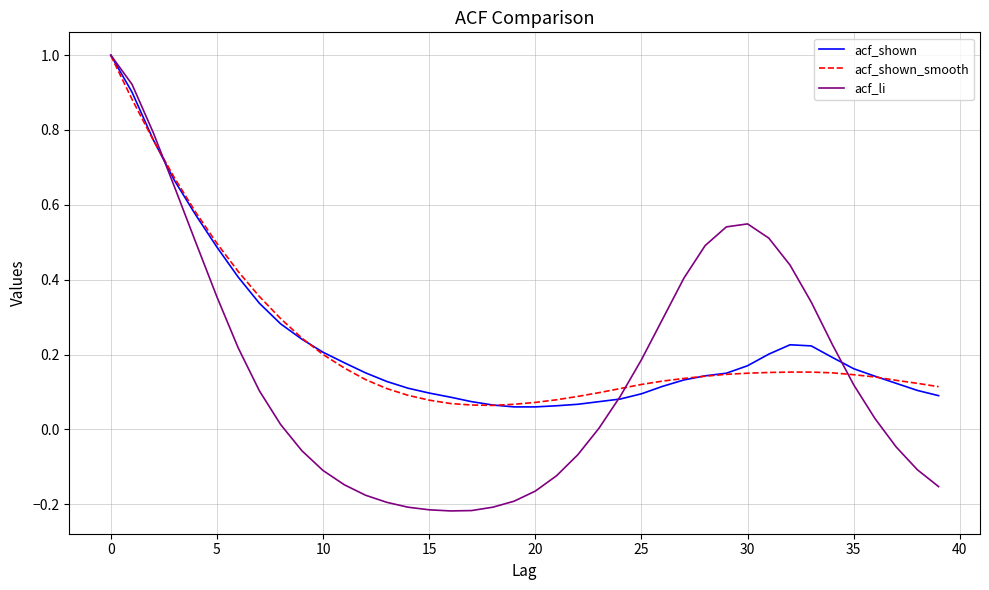

What is the maximum value shown in the chart?

1.0